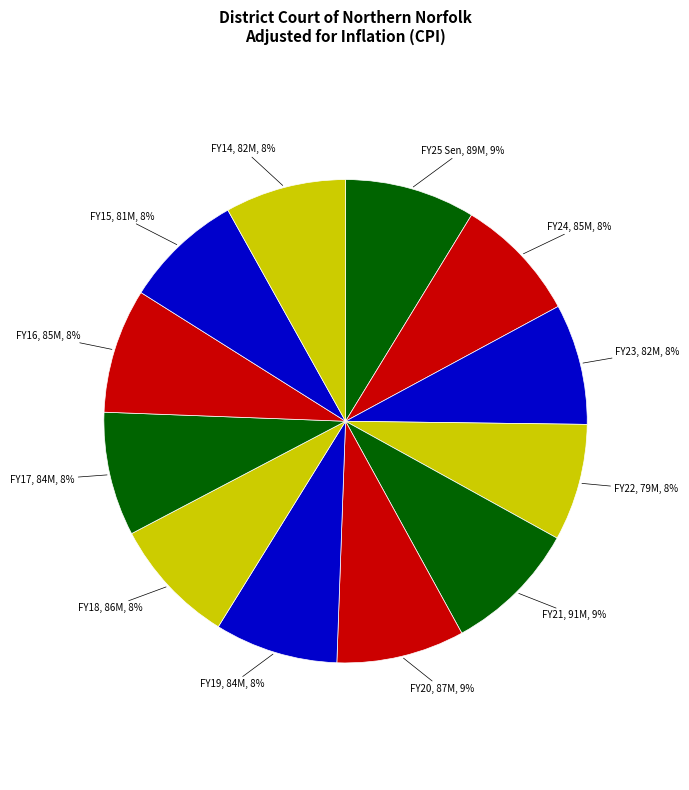

True or false: FY14 accounts for 22% of the total.

False